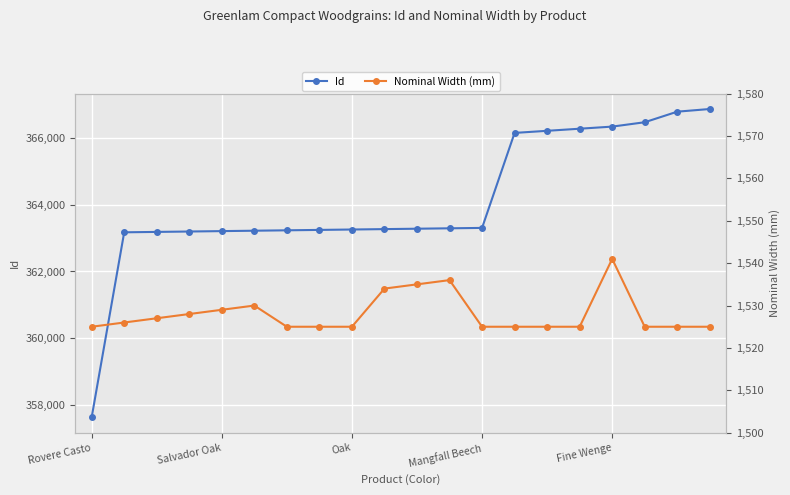

At how many categories does at least one series exceed 298875?

20